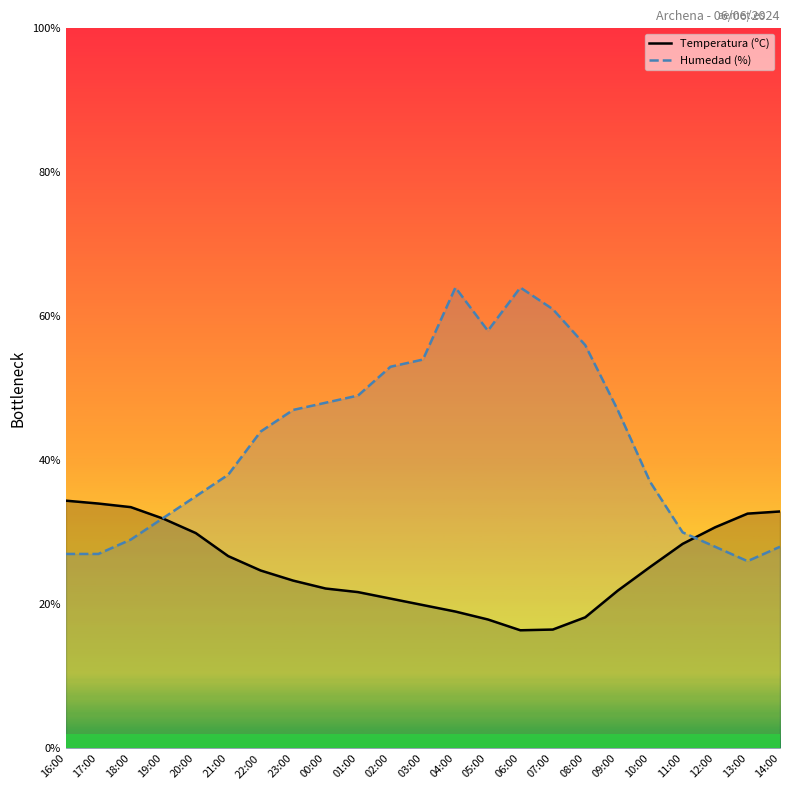

Between which two adjacent categories do Humedad (%) and Temperatura (ºC) first intersect?

18:00 and 19:00